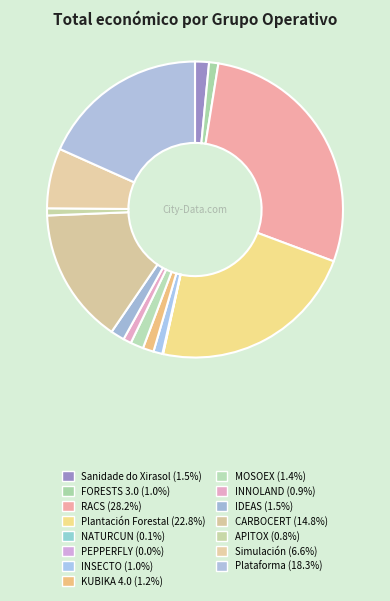

How many segments does this pie chart have?

15